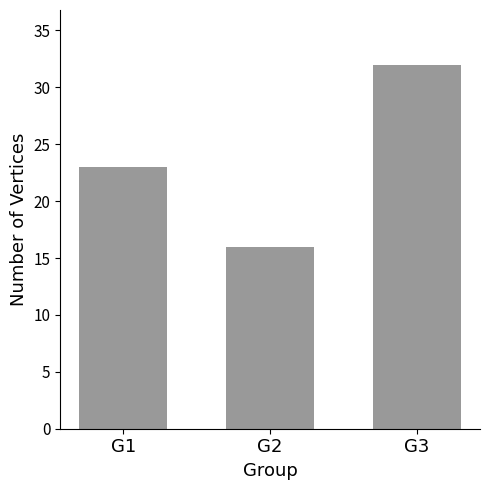

What is the value of the 2nd bar from the left?

16